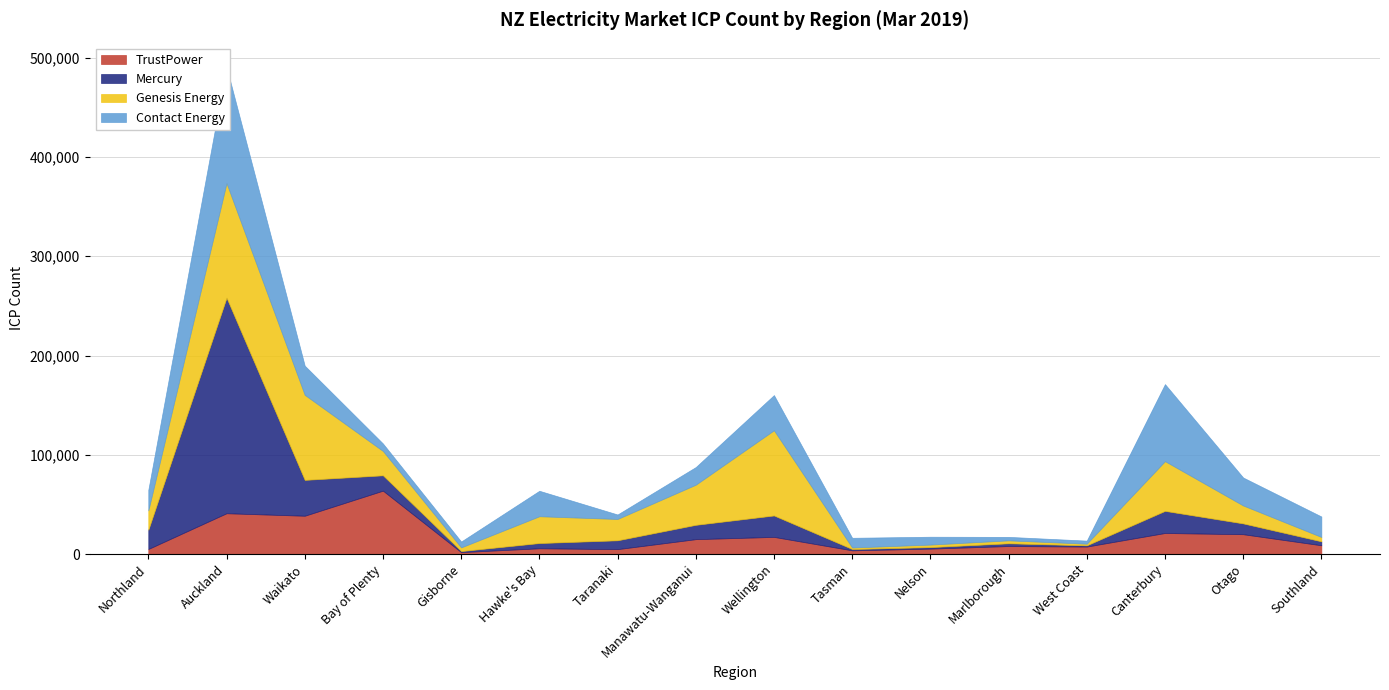

What is the maximum value shown in the chart?

217166